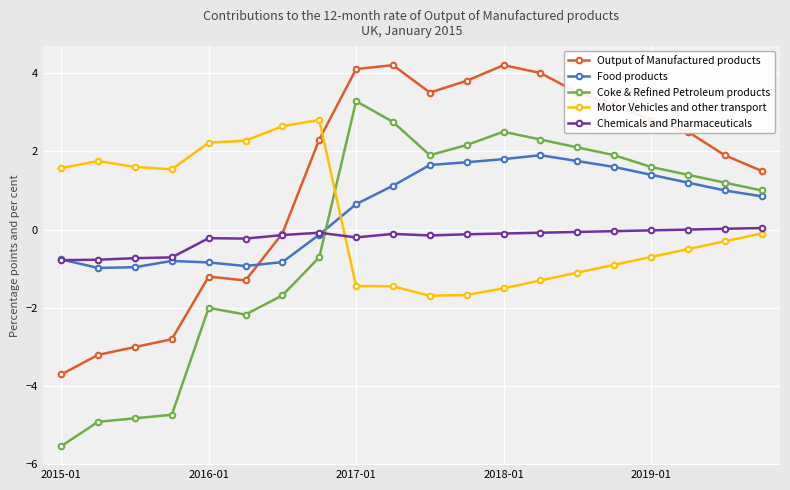

What is the maximum value for Coke & Refined Petroleum products?

3.3